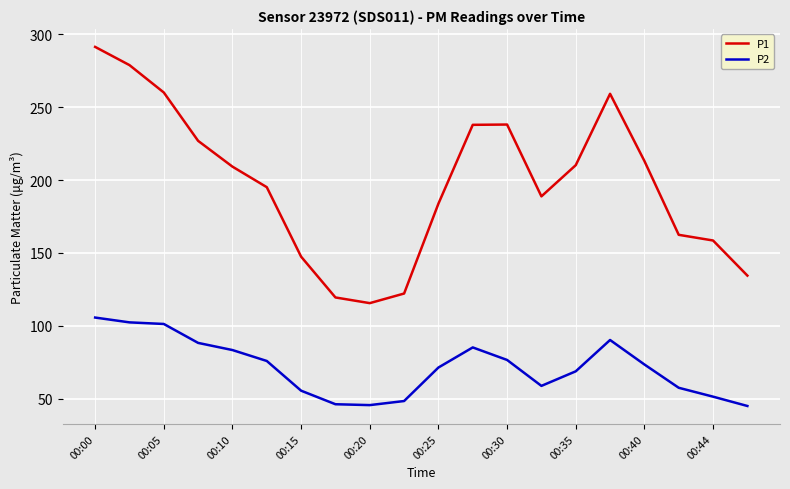

True or false: P2 and P1 intersect in this chart.

False